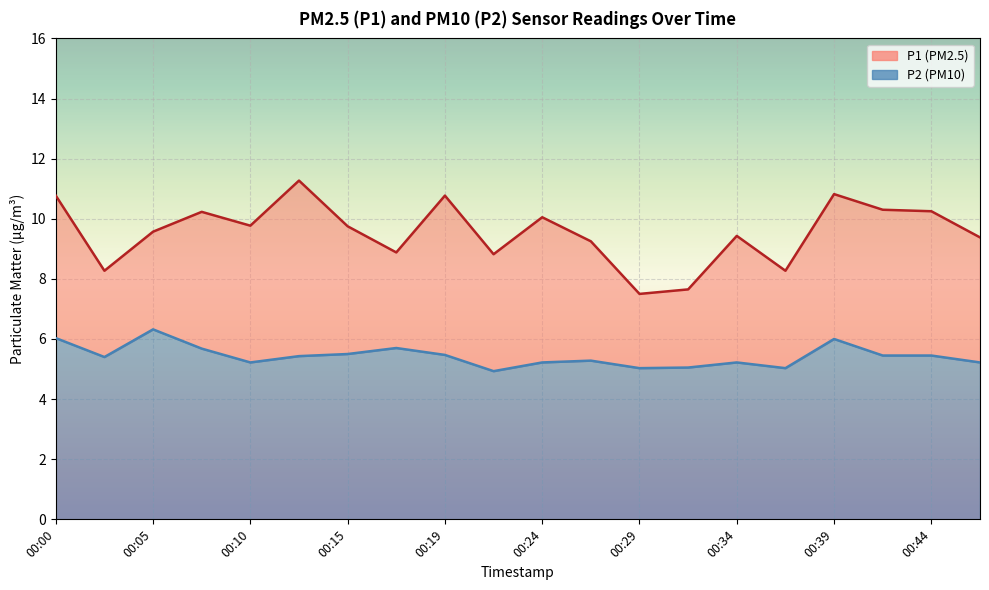

At which category does P2 reach its first local valley?

00:03